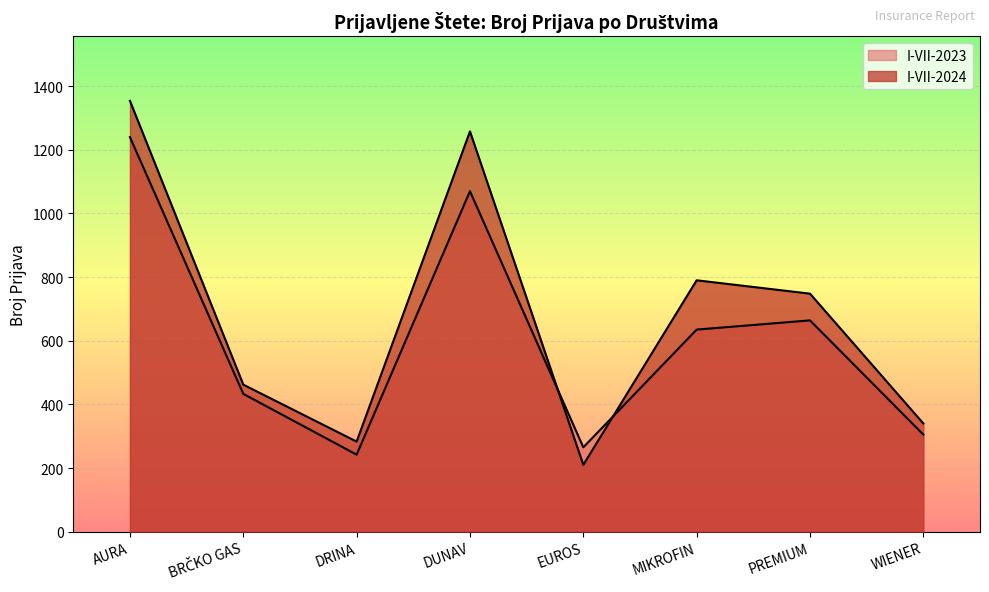

Which series has the largest total across all categories?

I-VII-2024